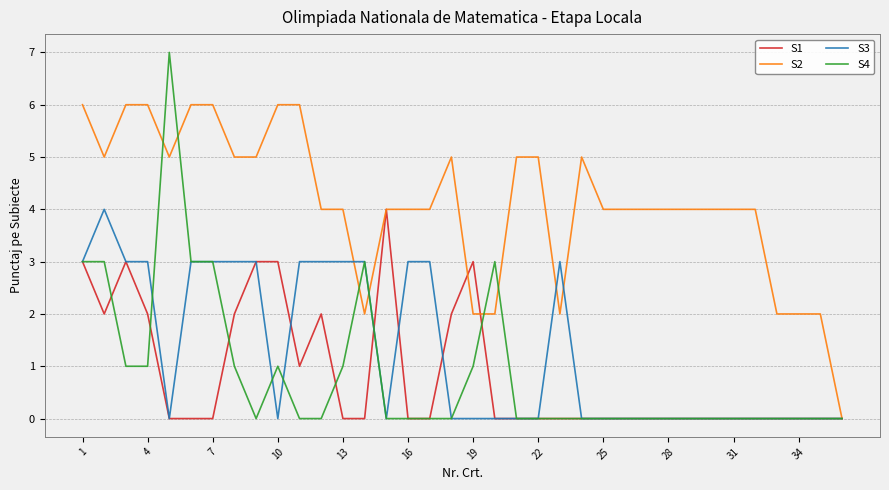

Which series has the largest range (max minus min)?

S4